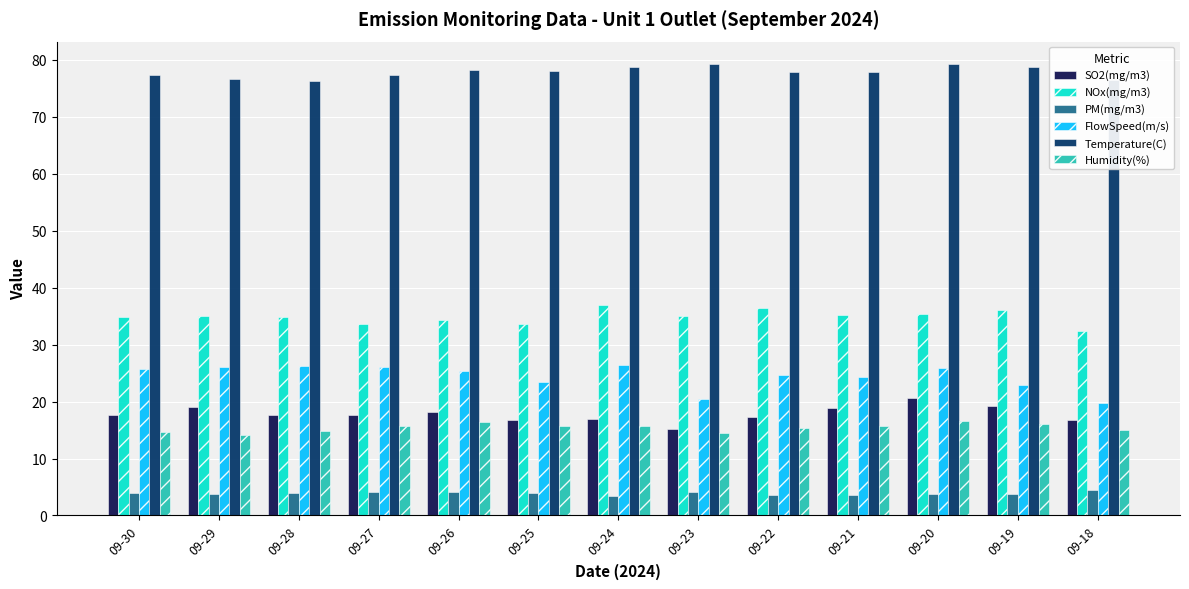

What is the value of the SO2(mg/m3) bar at the 11th from the left?

20.6